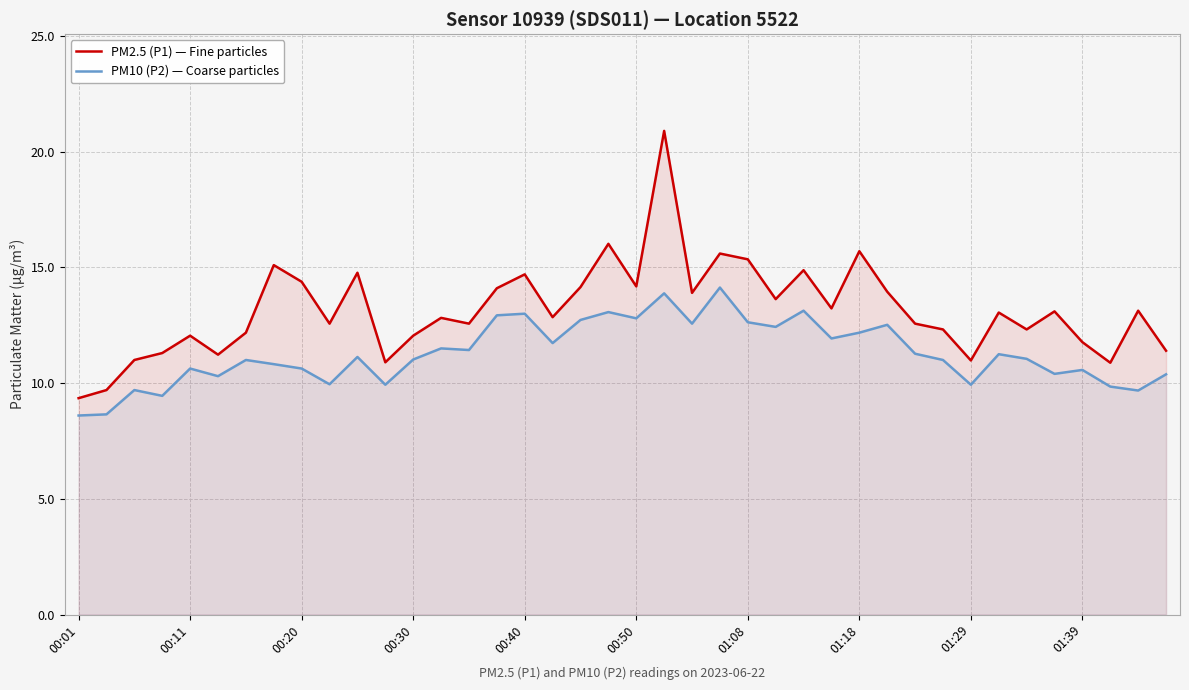

What is the difference between the highest and lowest values at 37?

1.0